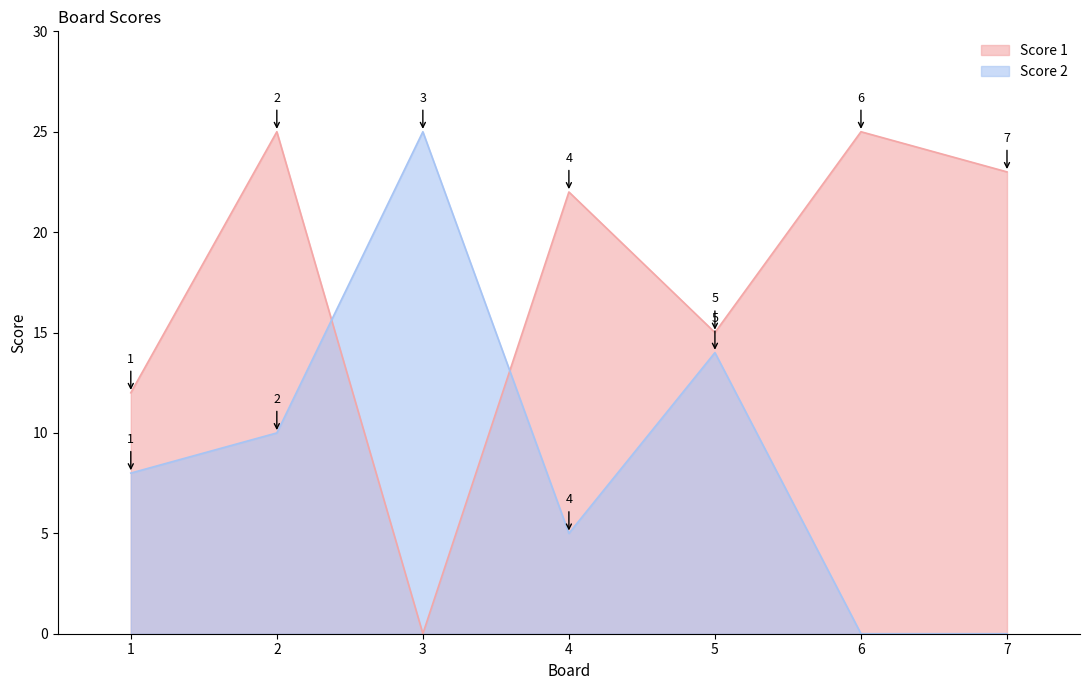

In Score 2, how many points are higher than both neighbors (excluding endpoints)?

2